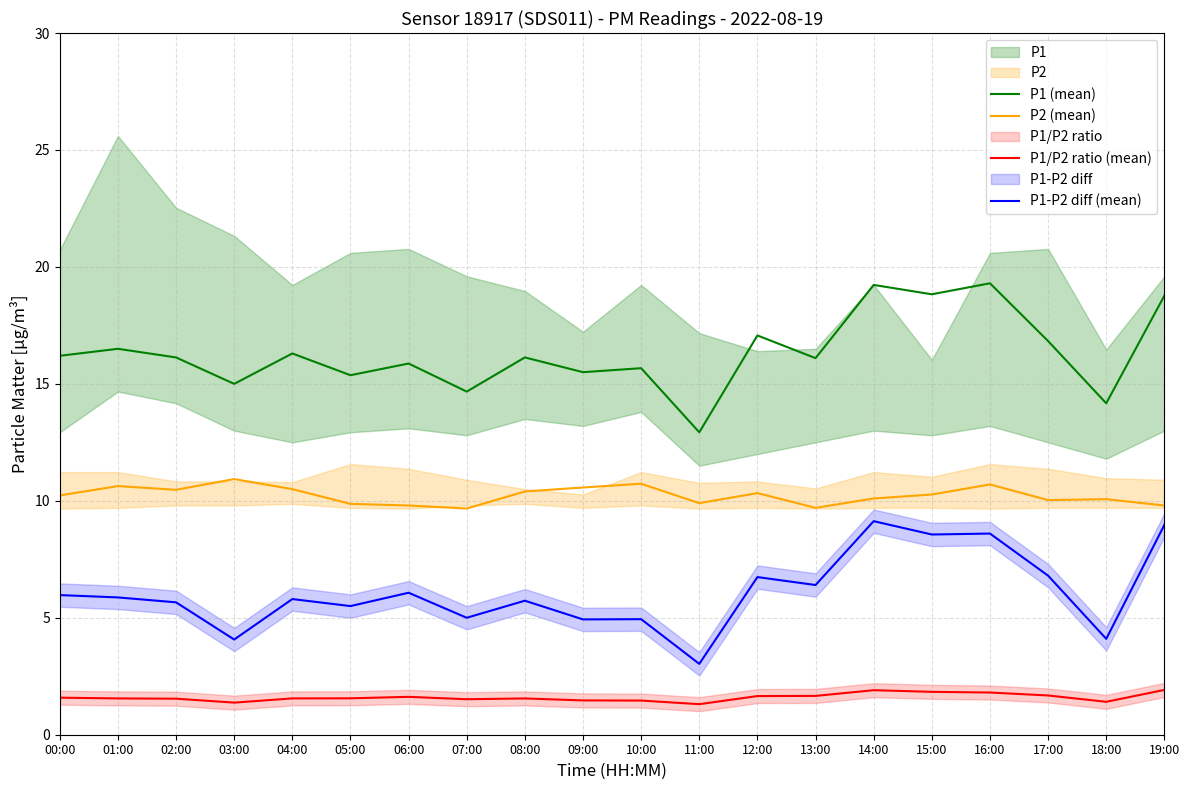

True or false: P1/P2 ratio (mean) and P1 (mean) cross at least once.

False